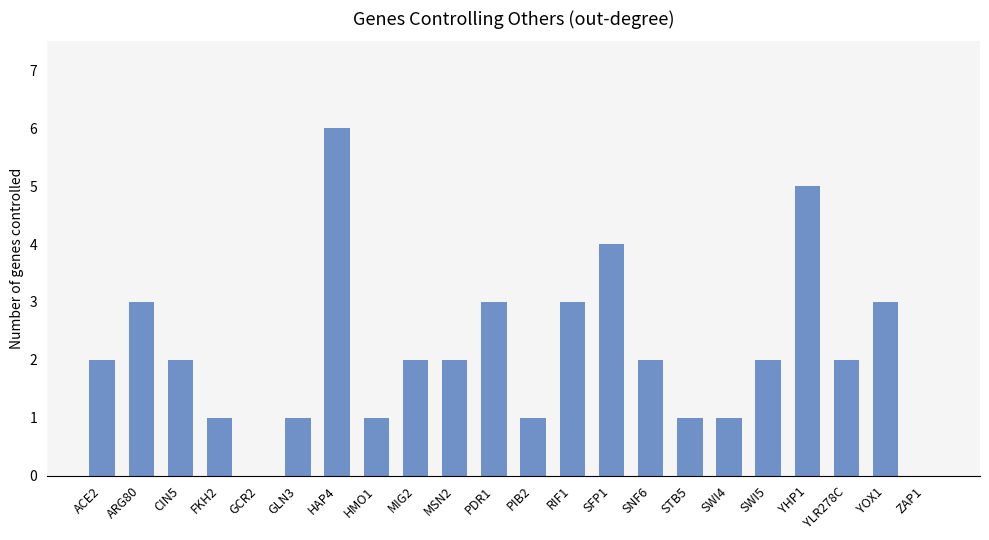

Reading left to right, transcribe all the data shown in this chart.

2	3	2	1	0	1	6	1	2	2	3	1	3	4	2	1	1	2	5	2	3	0